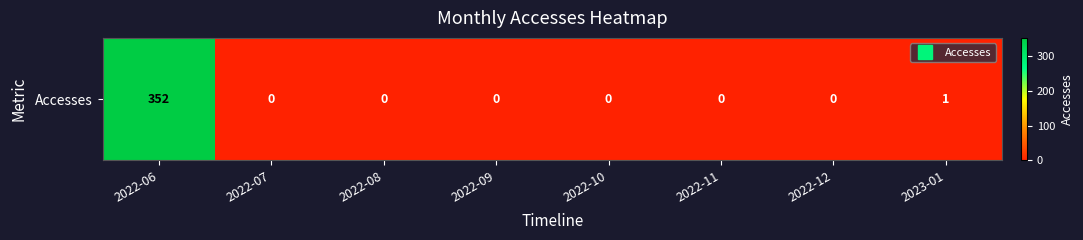

True or false: the data shows 1 at 2023-01.

True